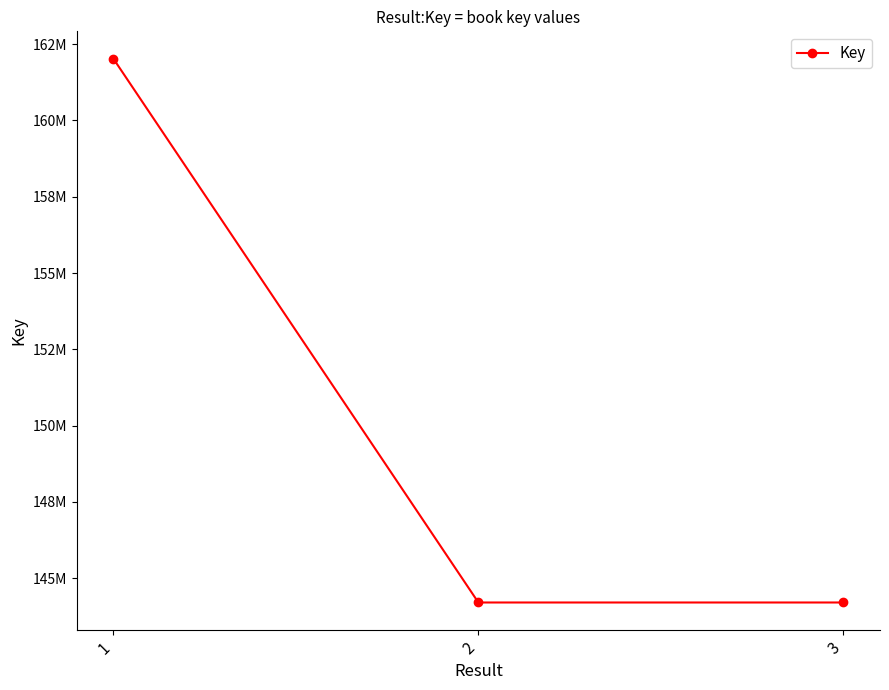

Is this an area chart (filled region under the line)?

No